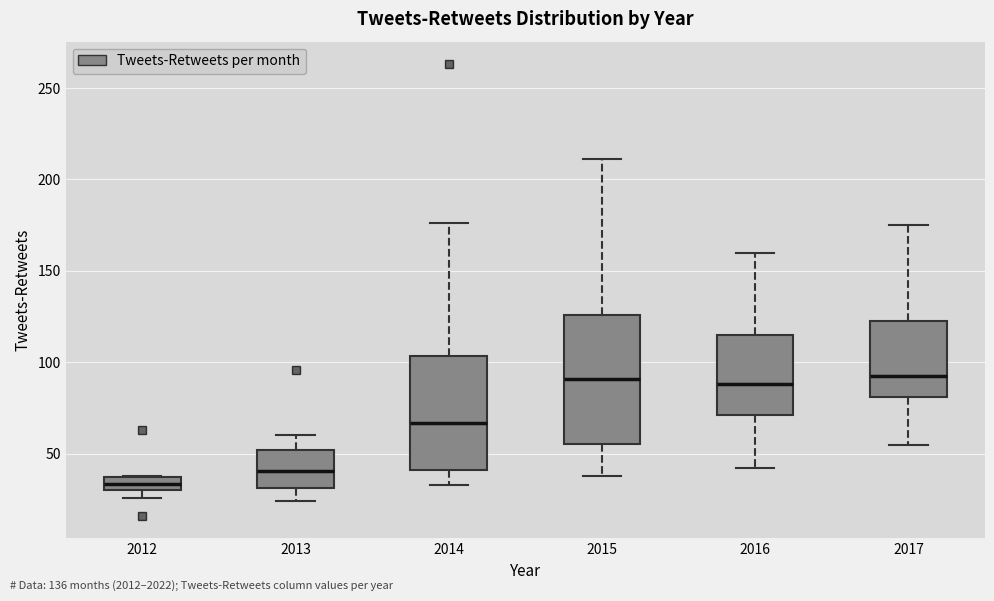

Where is the upper edge of the box at x = 2015 on the y-axis? The values are not printed on the chart, so give them approximately, as read against the axis.

125